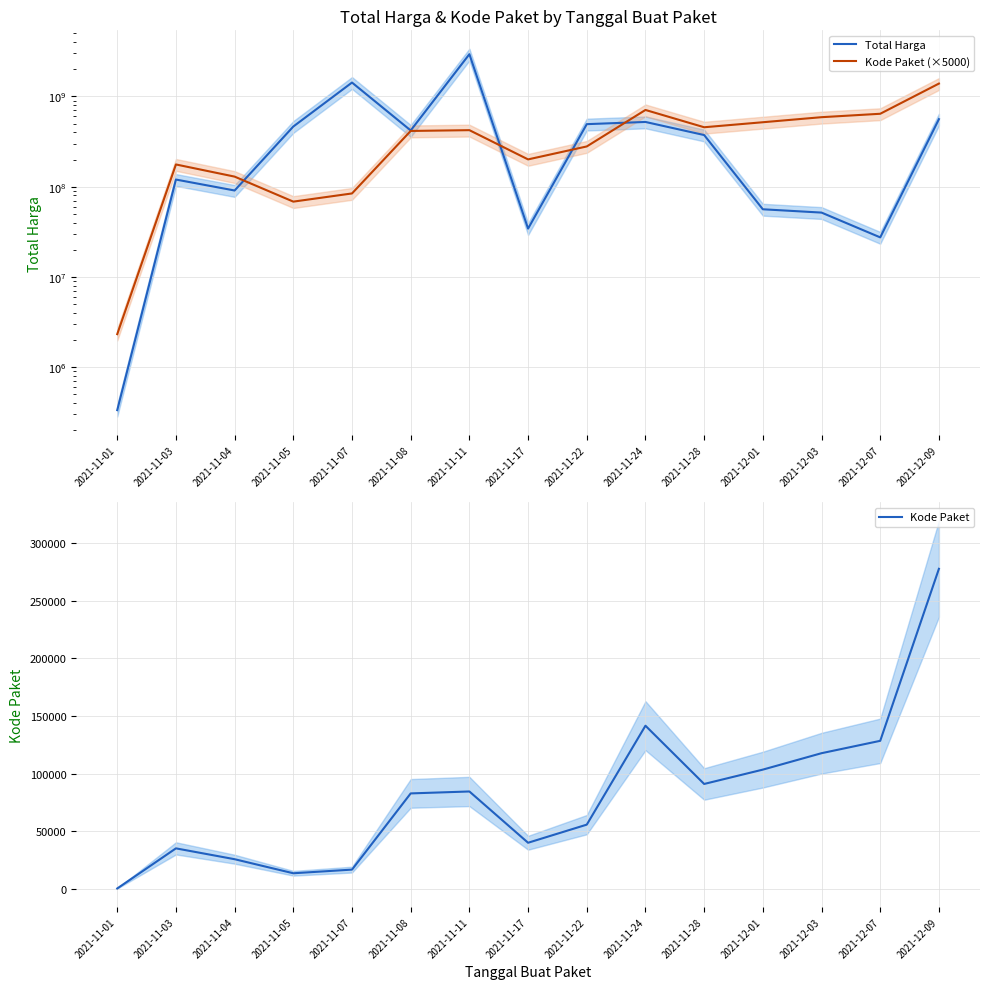

How many categories are shown in the chart?

15